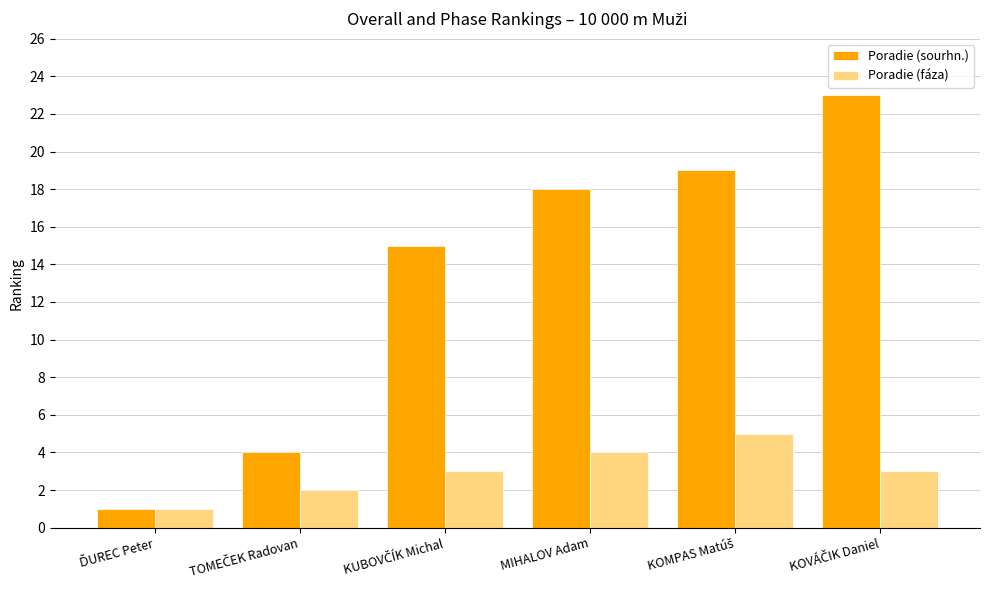

True or false: Poradie (sourhn.) has a value of 26 at MIHALOV Adam.

False